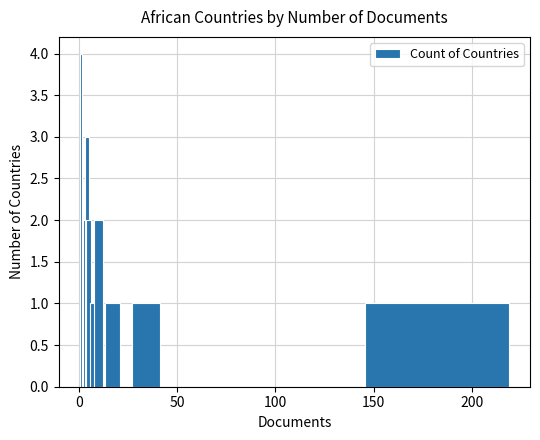

Reading left to right, extract all data points from this chart.

4	2	2	3	2	1	2	1	1	1